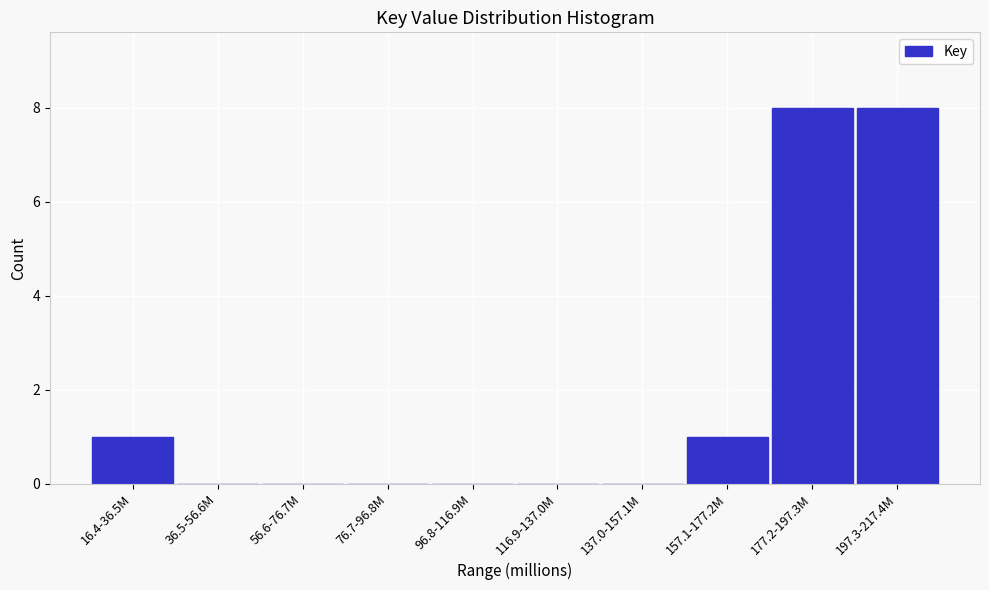

Reading left to right, list all the values displayed in this chart.

16.4-36.5M=1	36.5-56.6M=0	56.6-76.7M=0	76.7-96.8M=0	96.8-116.9M=0	116.9-137.0M=0	137.0-157.1M=0	157.1-177.2M=1	177.2-197.3M=8	197.3-217.4M=8